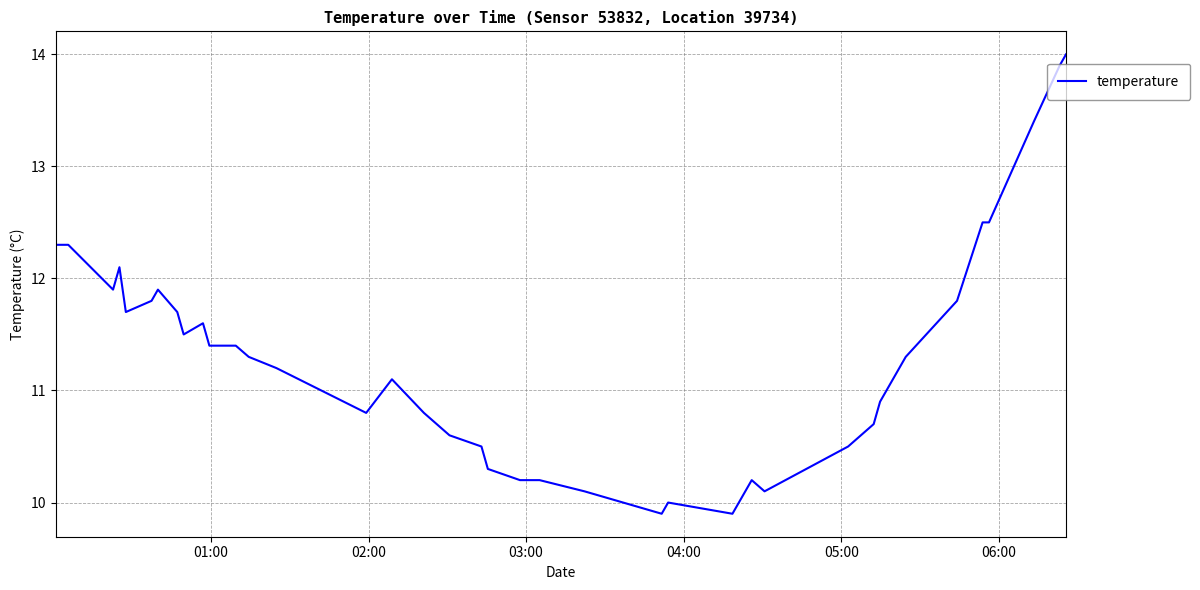

What is the difference between the second highest and second lowest values?

4.0